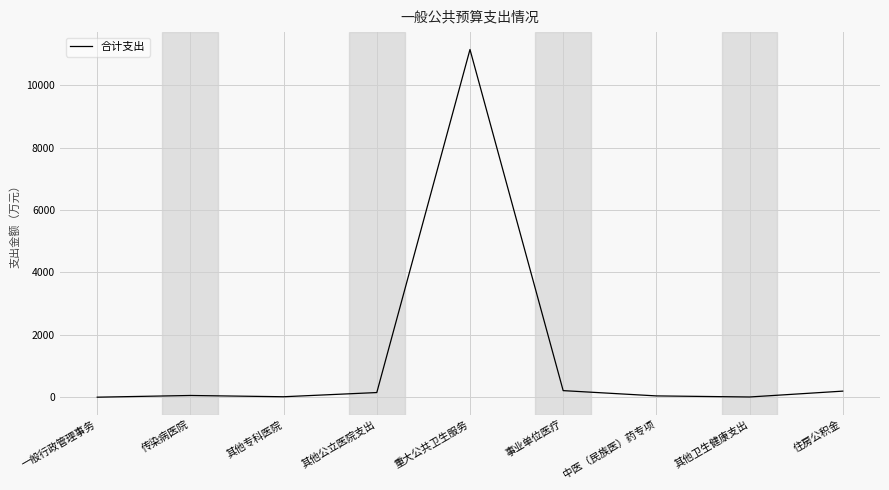

Where is the data nearest to the value 5573?

事业单位医疗